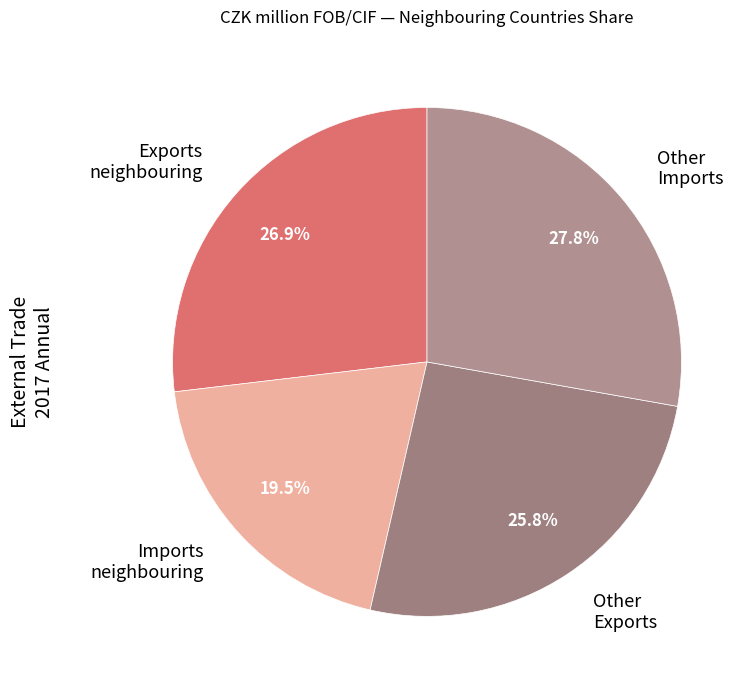

Is there any slice that represents more than half of the pie?

No